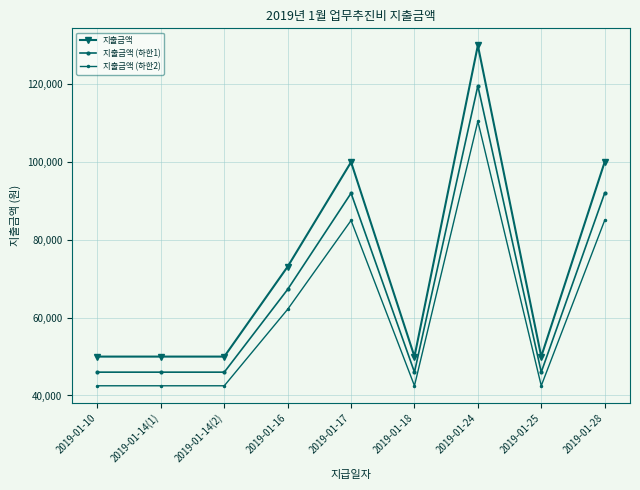

Is this an area chart (filled region under the line)?

No